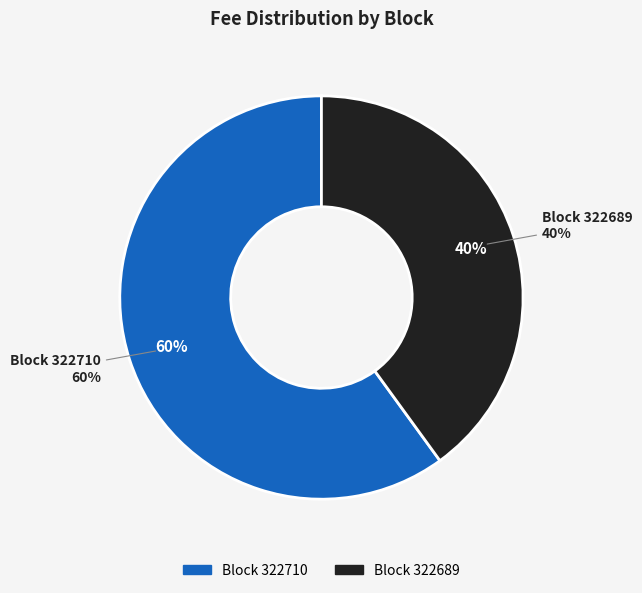

Which slice represents more than half of the pie?

322710